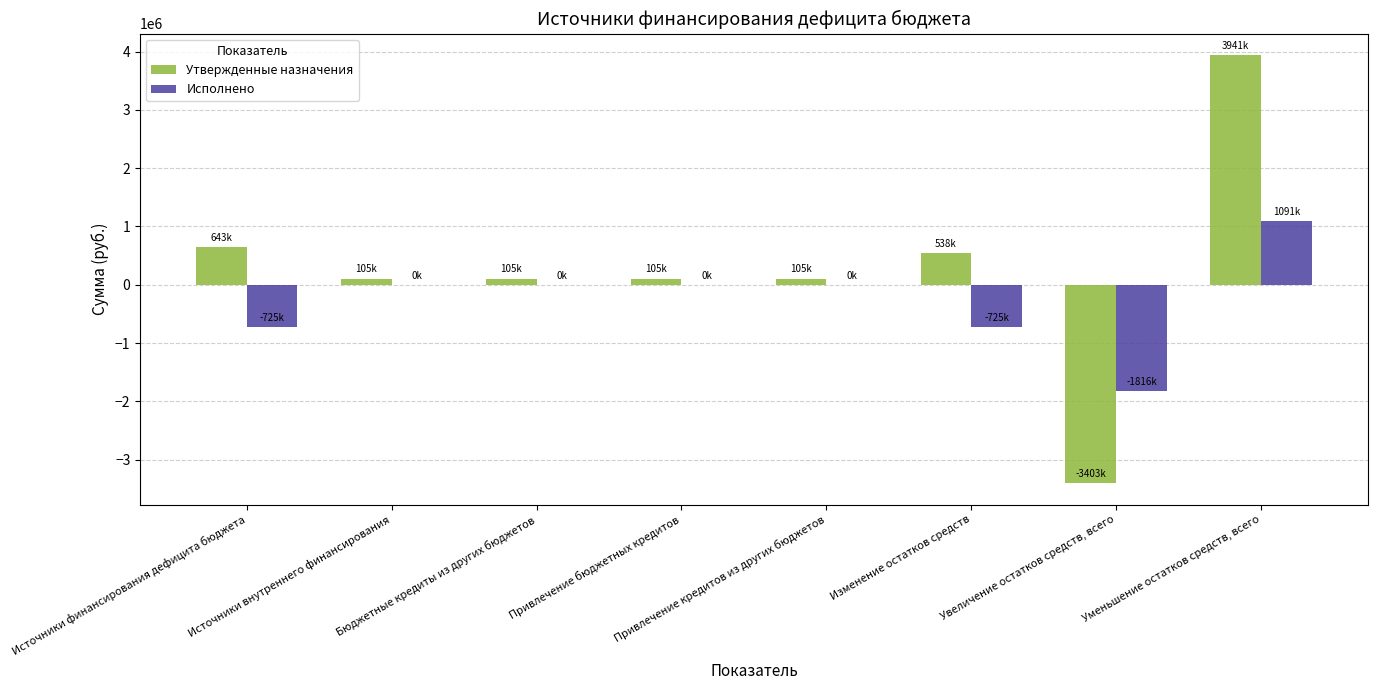

Reading left to right, list all the values displayed in this chart.

Утвержденные назначения: Источники финансирования дефицита бюджета=643393.3	Источники внутреннего финансирования=105176.6	Бюджетные кредиты из других бюджетов=105176.6	Привлечение бюджетных кредитов=105176.6	Привлечение кредитов из других бюджетов=105176.6	Изменение остатков средств=538216.7	Увеличение остатков средств, всего=-3402666.6	Уменьшение остатков средств, всего=3940883.3
Исполнено: Источники финансирования дефицита бюджета=-725269.4	Источники внутреннего финансирования=0.0	Бюджетные кредиты из других бюджетов=0.0	Привлечение бюджетных кредитов=0.0	Привлечение кредитов из других бюджетов=0.0	Изменение остатков средств=-725269.4	Увеличение остатков средств, всего=-1816319.7	Уменьшение остатков средств, всего=1091050.3